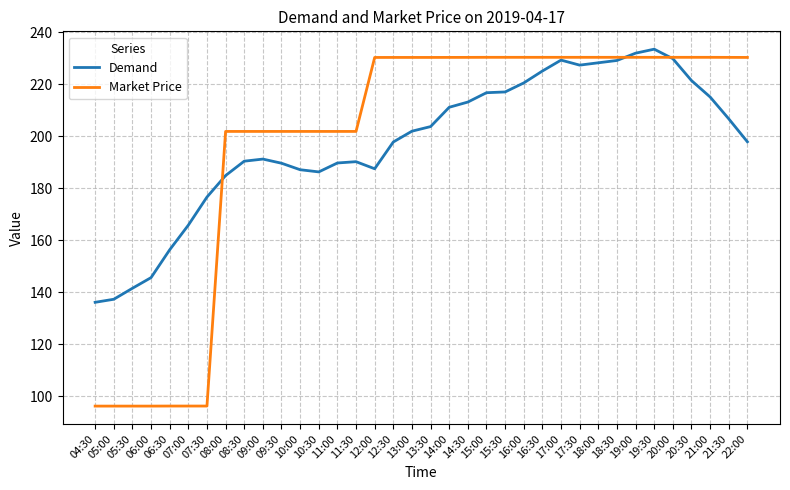

List the series in order of their peak value, highest first.

Demand, Market Price